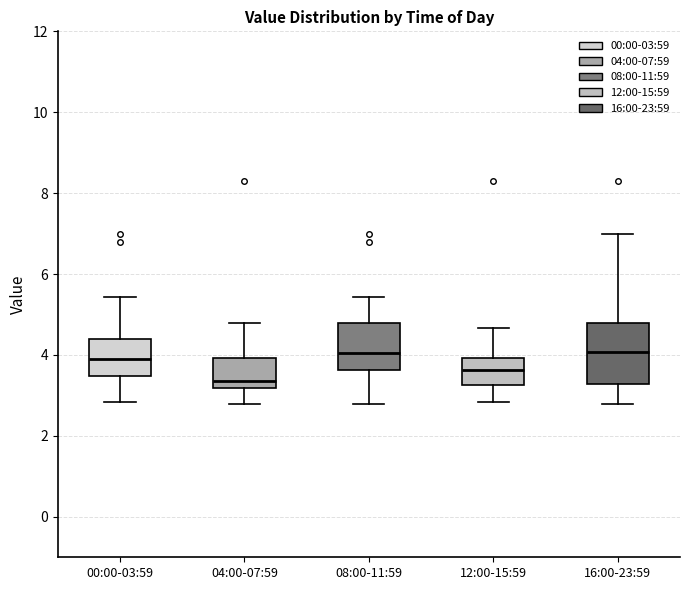

Reading left to right, read every box against the y-axis: the position of its median line, the range the box covers, and the ends of its whiskers. The values are not printed on the chart, so give them approximately, as read against the axis.

00:00-03:59: median 4.0, box 3.4 to 4.4, whiskers 2.8 to 5.4
04:00-07:59: median 3.4, box 3.2 to 4.0, whiskers 2.8 to 4.8
08:00-11:59: median 4.0, box 3.6 to 4.8, whiskers 2.8 to 5.4
12:00-15:59: median 3.6, box 3.2 to 4.0, whiskers 2.8 to 4.6
16:00-23:59: median 4.0, box 3.2 to 4.8, whiskers 2.8 to 7.0